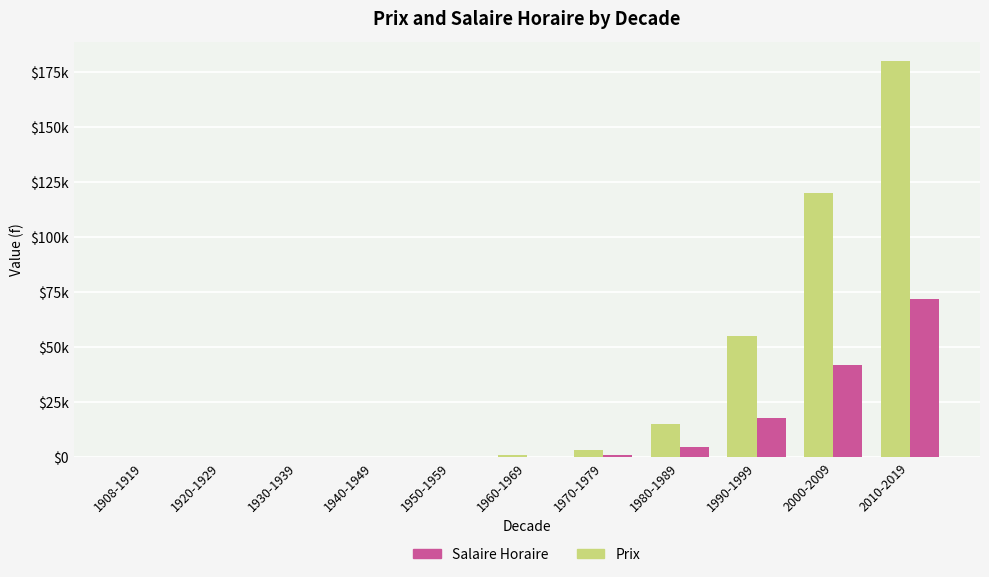

What are all the series names shown in the legend?

Salaire Horaire, Prix